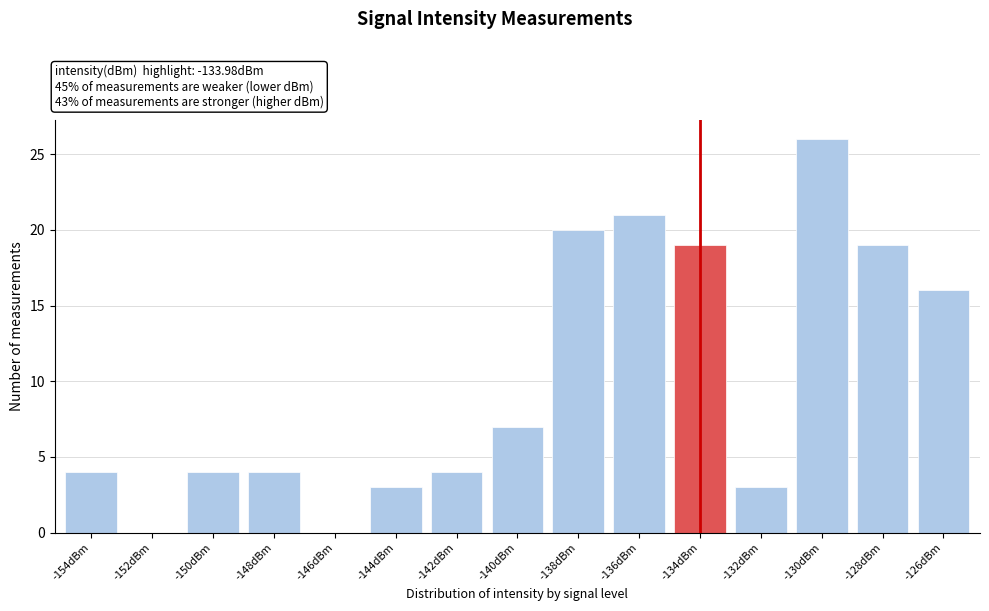

Reading left to right, what are all the values shown in this chart?

-154dBm=4	-152dBm=0	-150dBm=4	-148dBm=4	-146dBm=0	-144dBm=3	-142dBm=4	-140dBm=7	-138dBm=20	-136dBm=21	-134dBm=19	-132dBm=3	-130dBm=26	-128dBm=19	-126dBm=16